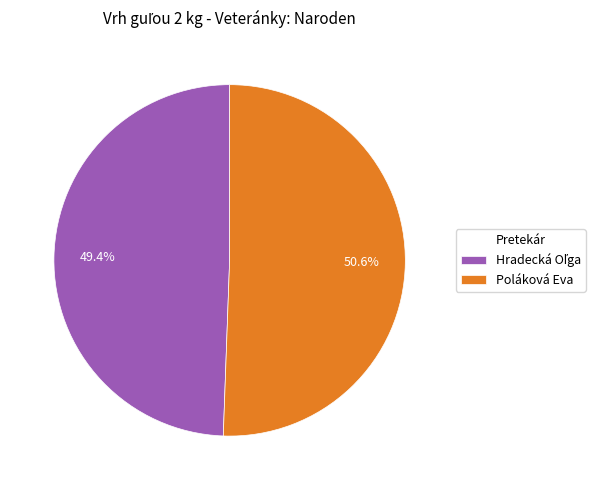

What is the majority slice?

Poláková Eva